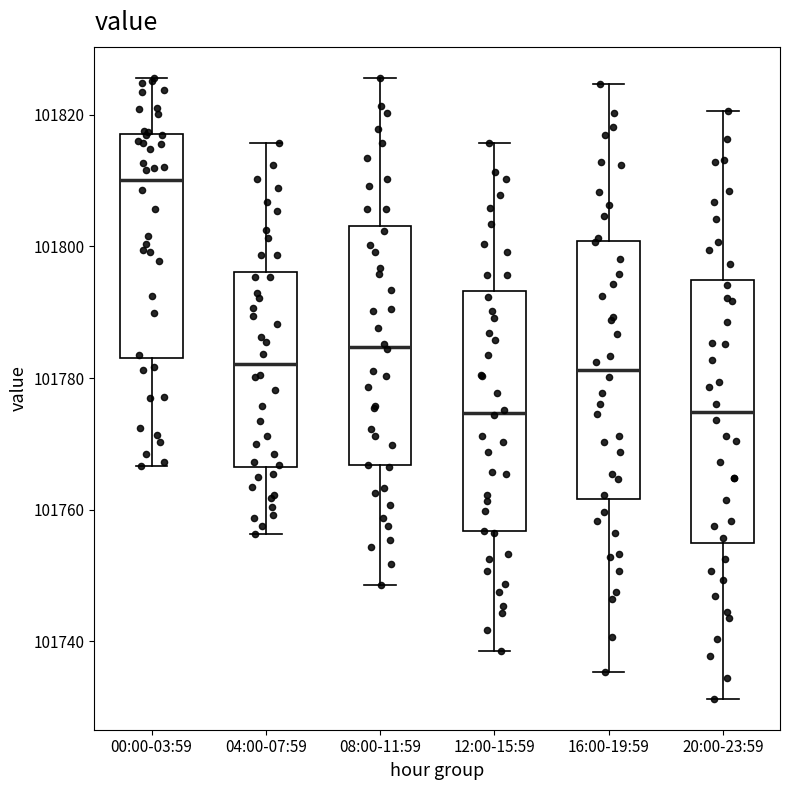

Reading left to right, transcribe this box plot: for each box, give where its median line is, the range the box spans, and where its two whiskers end, as read against the y-axis. The values are not printed on the chart, so give them approximately, as read against the axis.

00:00-03:59: median 101810, box 101784 to 101818, whiskers 101766 to 101826
04:00-07:59: median 101782, box 101766 to 101796, whiskers 101756 to 101816
08:00-11:59: median 101784, box 101766 to 101804, whiskers 101748 to 101826
12:00-15:59: median 101774, box 101756 to 101794, whiskers 101738 to 101816
16:00-19:59: median 101782, box 101762 to 101800, whiskers 101736 to 101824
20:00-23:59: median 101774, box 101754 to 101794, whiskers 101732 to 101820